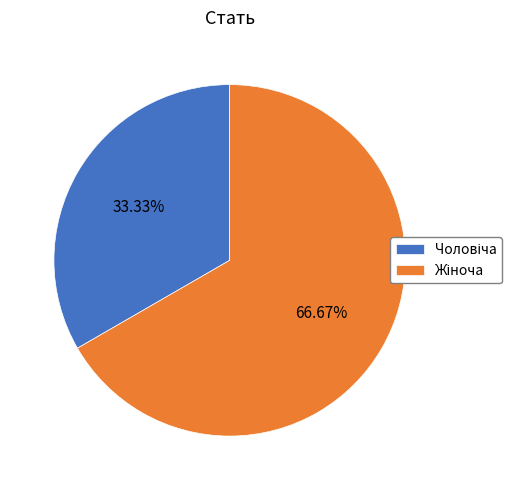

How many slices are in this pie chart?

2